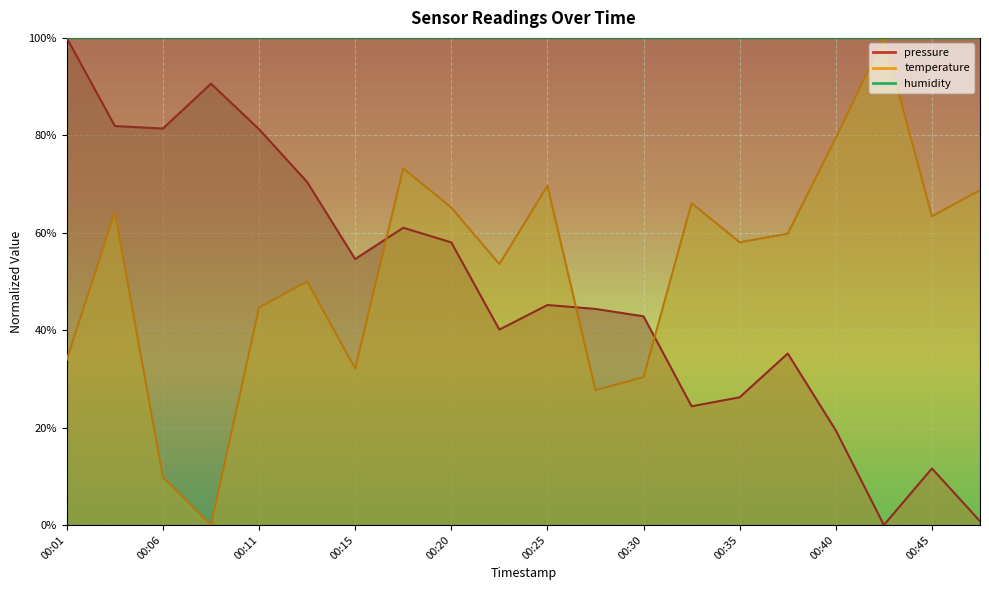

Where is the first local maximum for pressure?

00:08